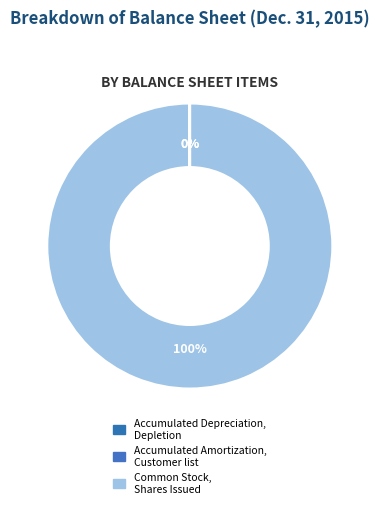

How many slices are in this pie chart?

3